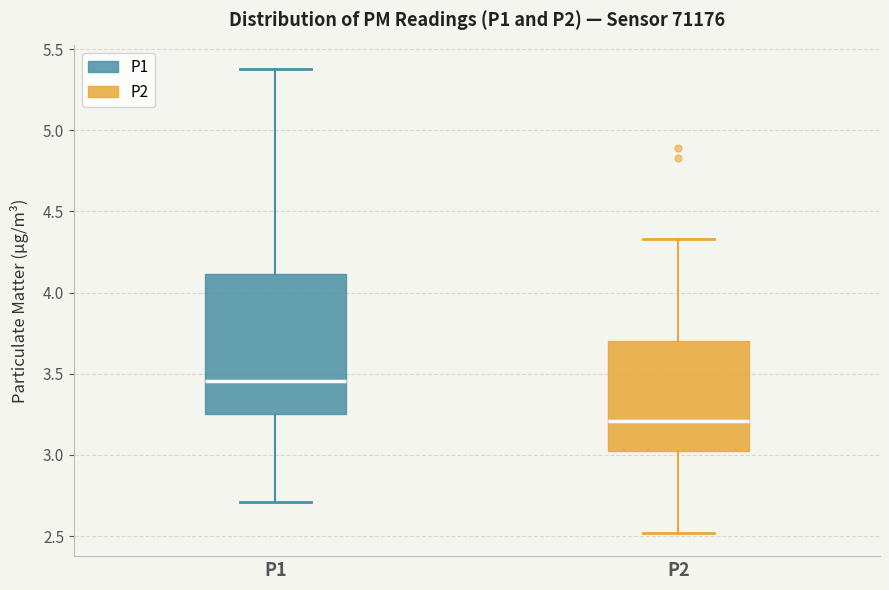

Which box has the lowest median line?

P2